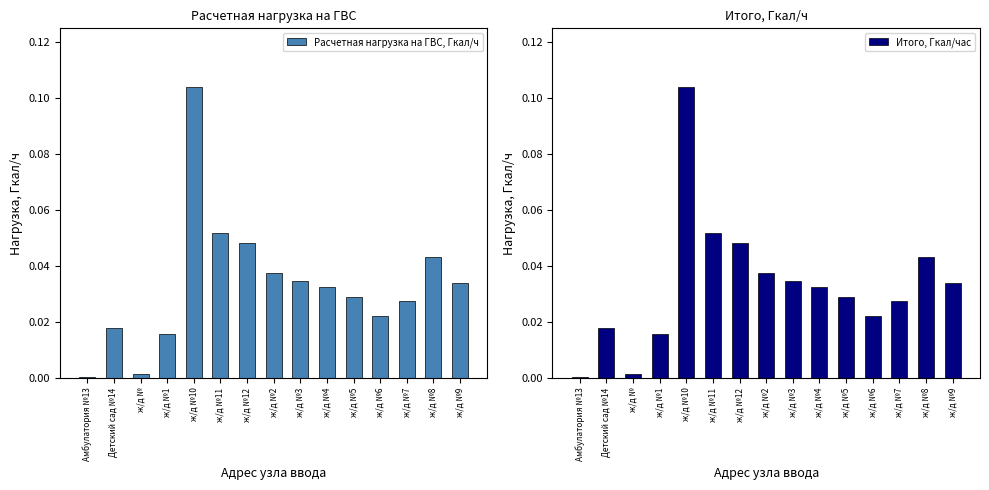

Rank the categories by Расчетная нагрузка на ГВС, Гкал/ч value from highest to lowest.

ж/д №10, ж/д №11, ж/д №12, ж/д №8, ж/д №2, ж/д №3, ж/д №9, ж/д №4, ж/д №5, ж/д №7, ж/д №6, Детский сад №14, ж/д №1, ж/д №, Амбулатория №13